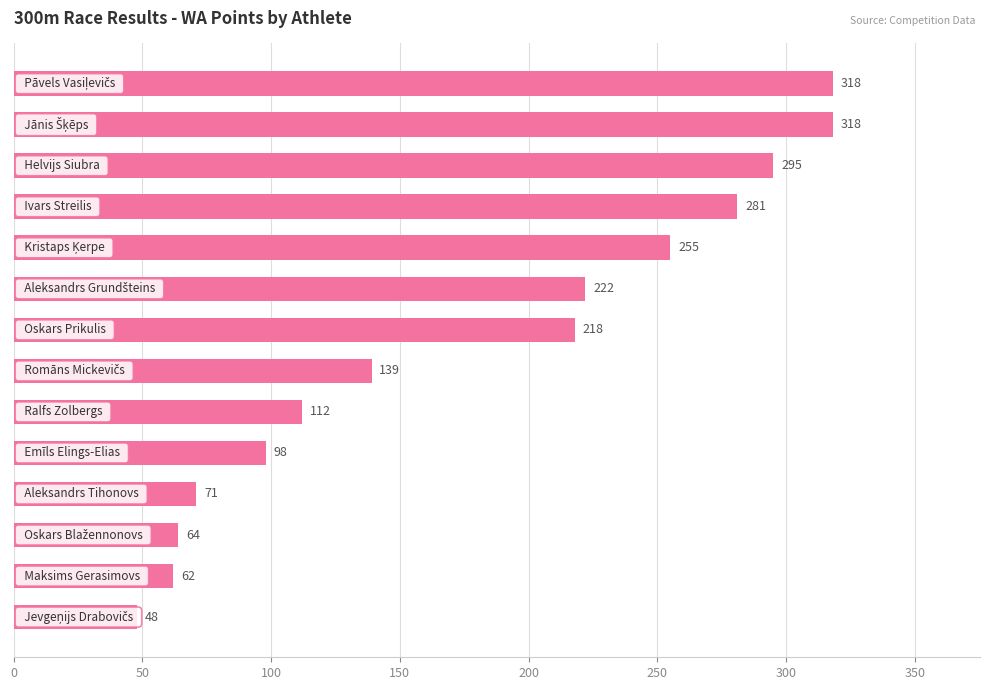

What is the minimum value shown in the chart?

48